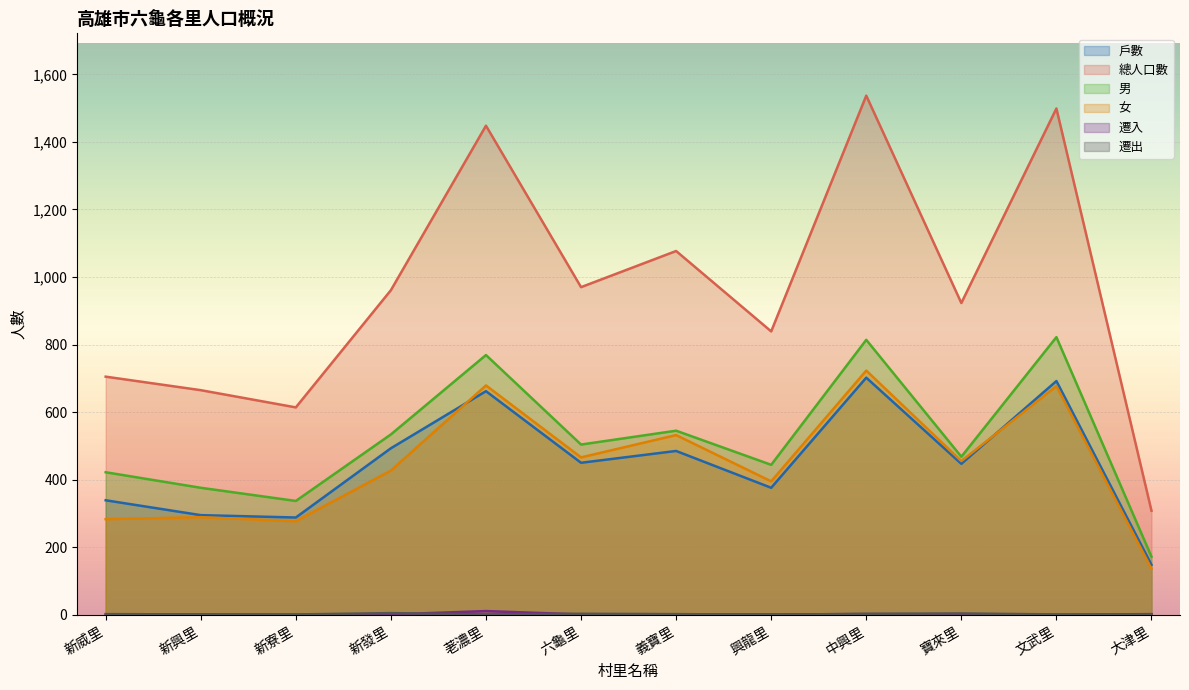

Reading right to left, extract all data points from this chart.

戶數: 大津里=148	文武里=692	寶來里=447	中興里=702	興龍里=376	義寶里=485	六龜里=450	荖濃里=662	新發里=493	新寮里=288	新興里=295	新威里=339
總人口數: 大津里=308	文武里=1499	寶來里=923	中興里=1537	興龍里=839	義寶里=1077	六龜里=970	荖濃里=1448	新發里=961	新寮里=614	新興里=665	新威里=705
男: 大津里=172	文武里=822	寶來里=468	中興里=814	興龍里=444	義寶里=545	六龜里=504	荖濃里=769	新發里=534	新寮里=337	新興里=376	新威里=422
女: 大津里=136	文武里=677	寶來里=455	中興里=723	興龍里=395	義寶里=532	六龜里=466	荖濃里=679	新發里=427	新寮里=277	新興里=289	新威里=283
遷入: 大津里=2	文武里=0	寶來里=1	中興里=2	興龍里=1	義寶里=1	六龜里=1	荖濃里=11	新發里=1	新寮里=0	新興里=1	新威里=0
遷出: 大津里=1	文武里=1	寶來里=4	中興里=3	興龍里=0	義寶里=2	六龜里=3	荖濃里=1	新發里=5	新寮里=1	新興里=1	新威里=2